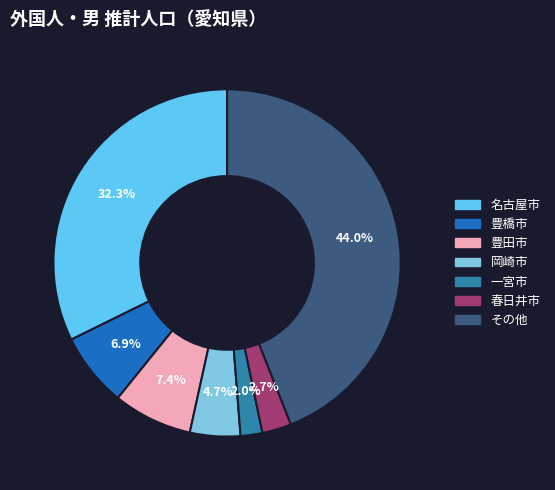

To the nearest percent, what is the combined percentage of その他 and 春日井市?

47%